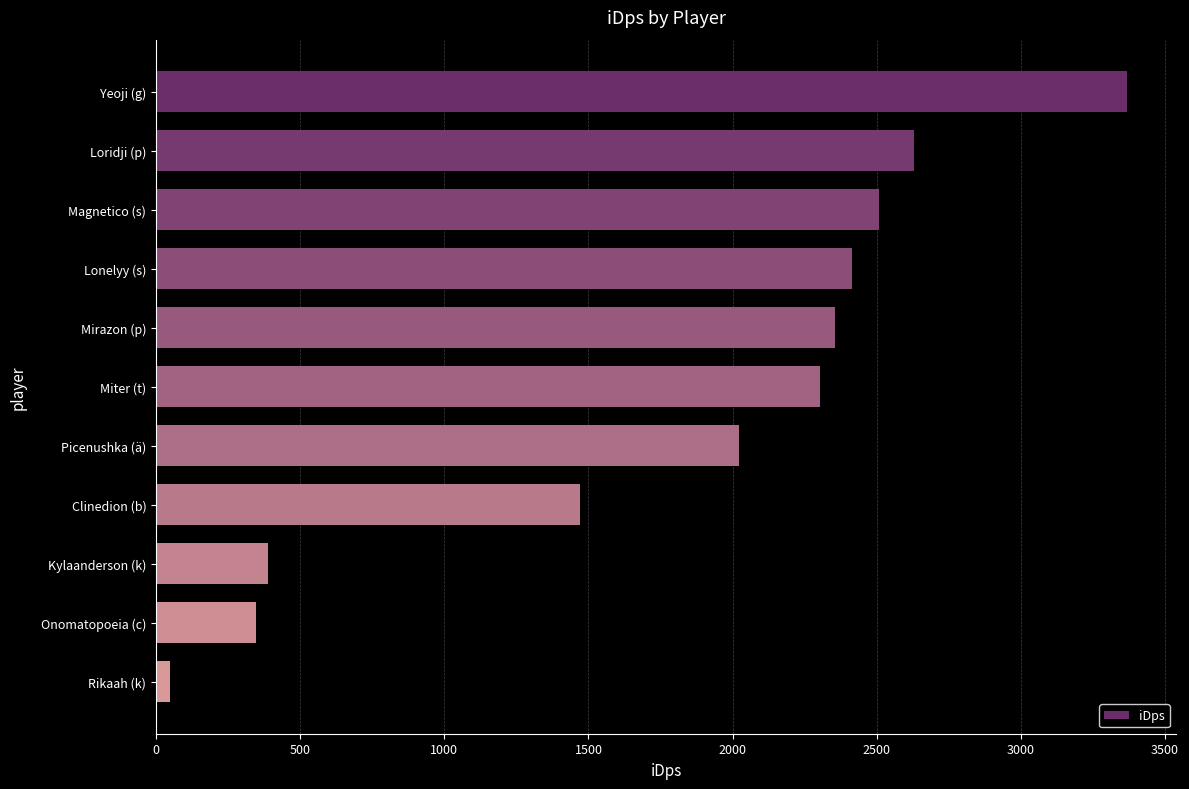

What is the change in value from Loridji (p) to Onomatopoeia (c)?

-2280.6